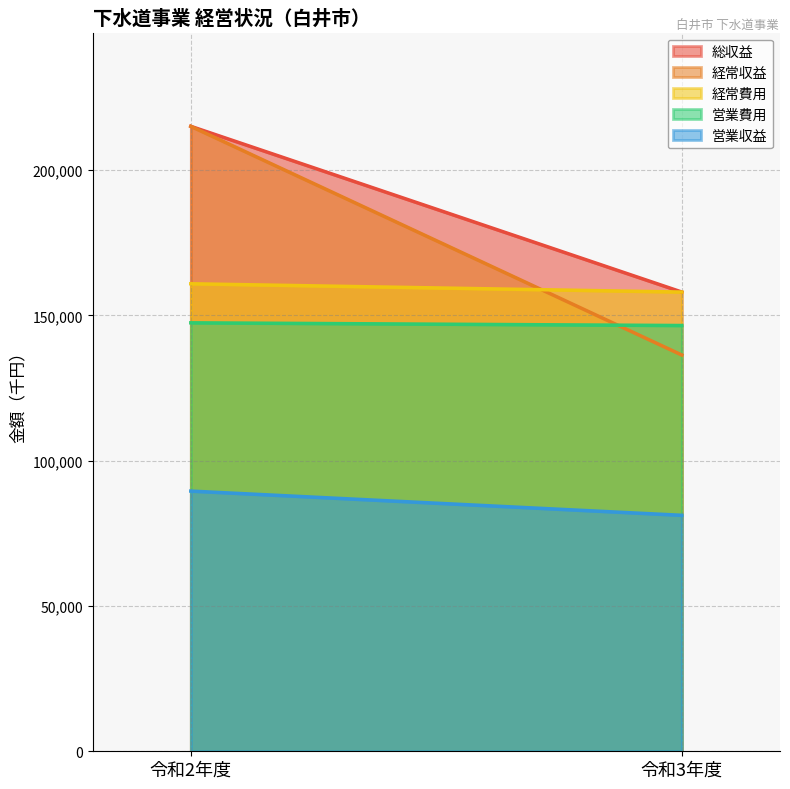

What is the difference between the 営業費用 values at 令和3年度 and 令和2年度?

930